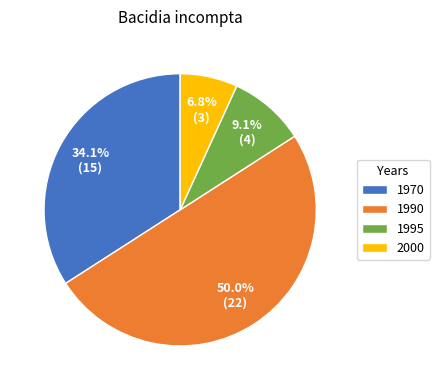

What is the ratio of the value at 1970 to the value at 2000?

5.0